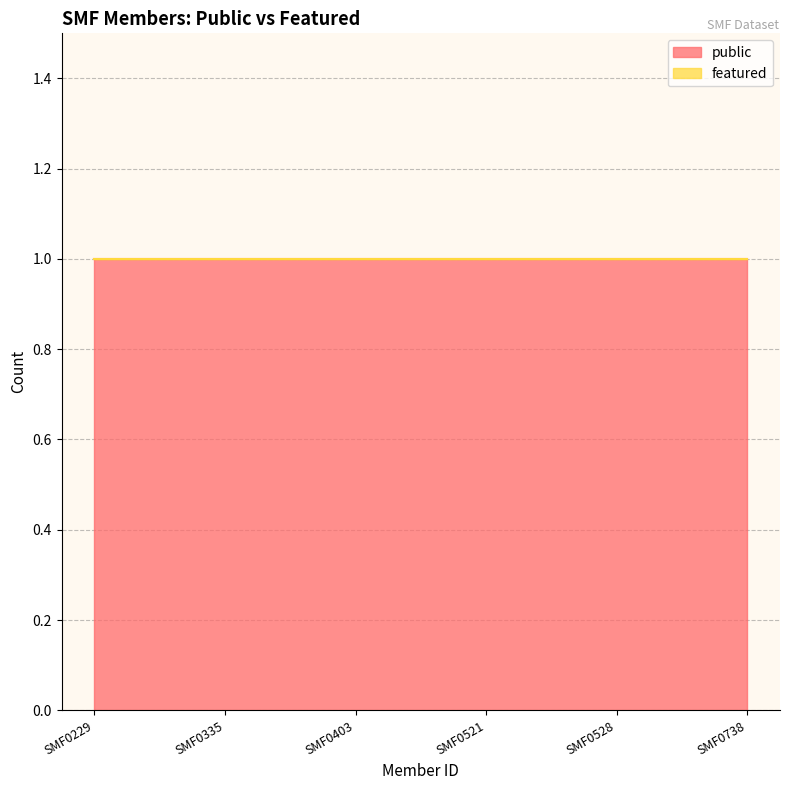

Which series has the widest spread of values?

public